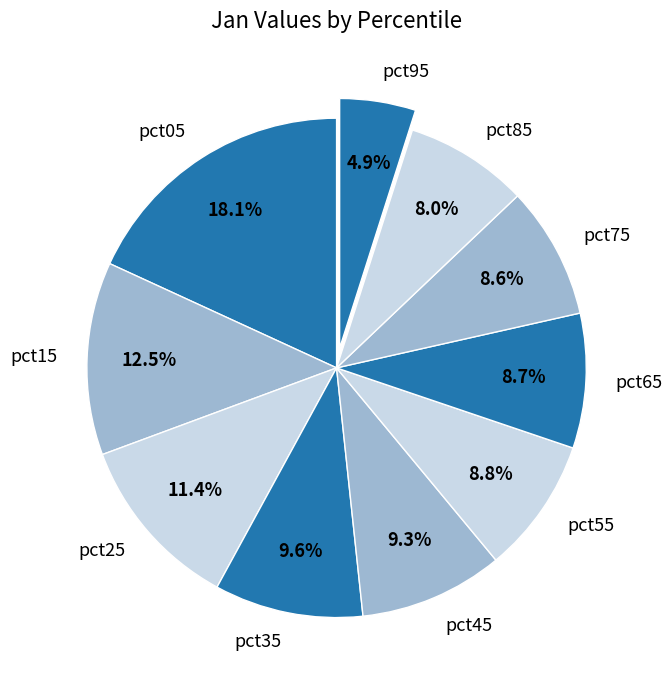

Which slice is the smallest?

pct95